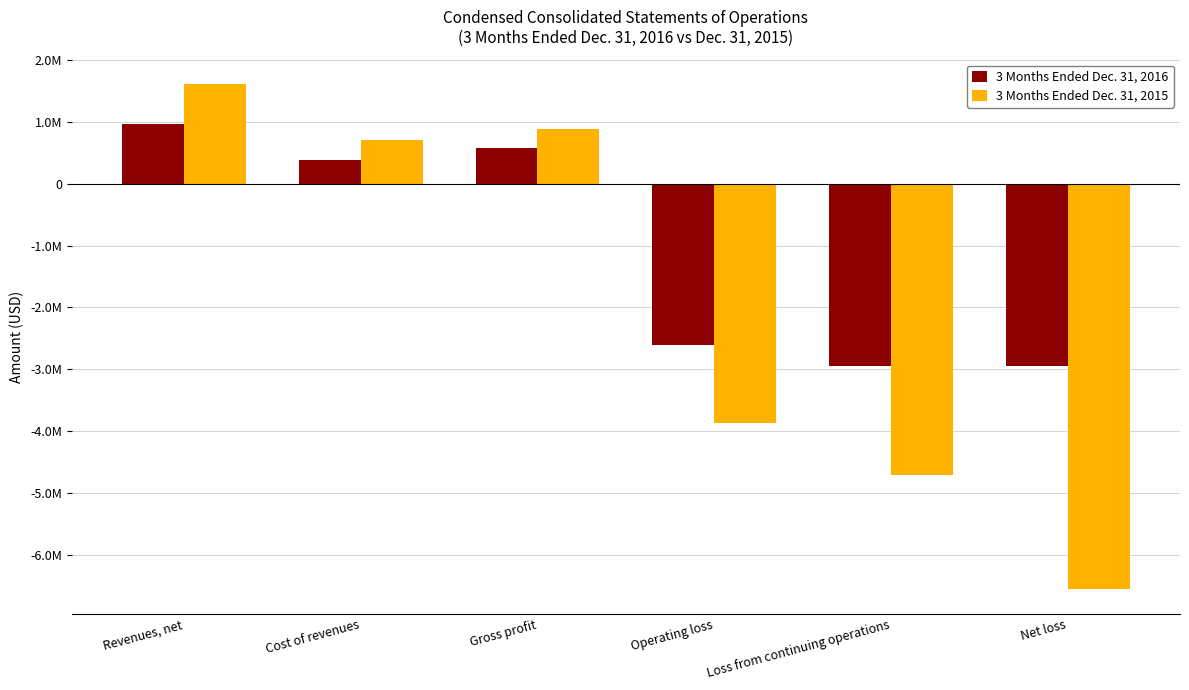

Are the bars grouped side by side (vs. stacked)?

Yes